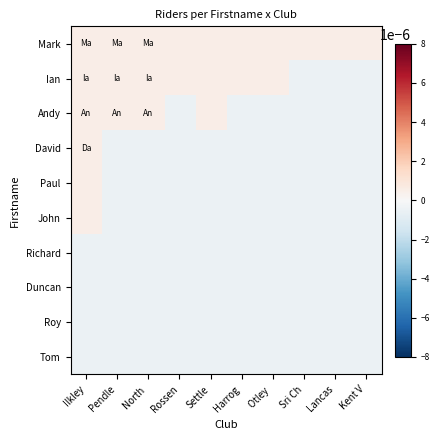

How many distinct data groups are displayed?

10